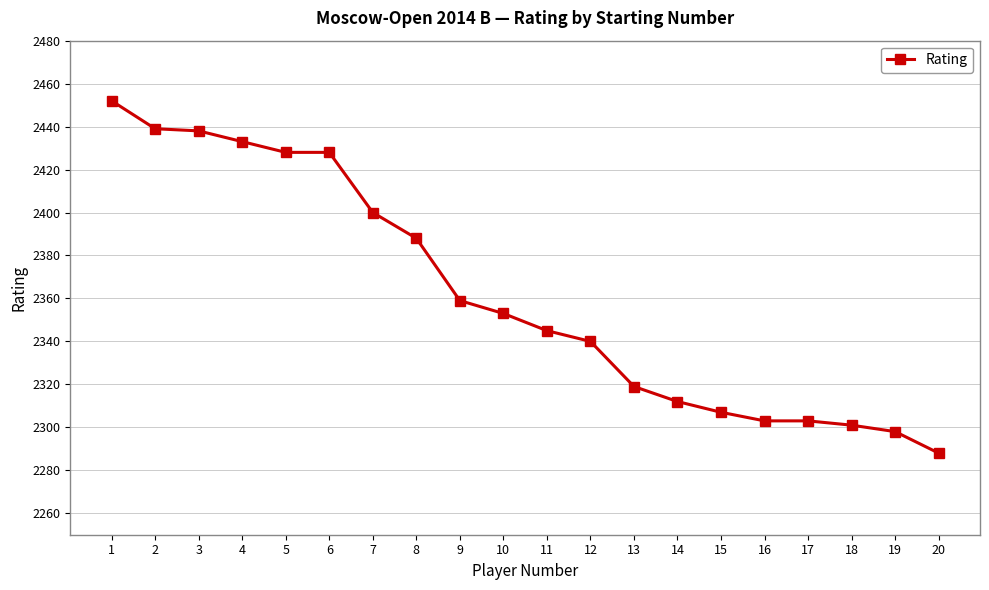

What is the difference between the values at 20 and 11?

57